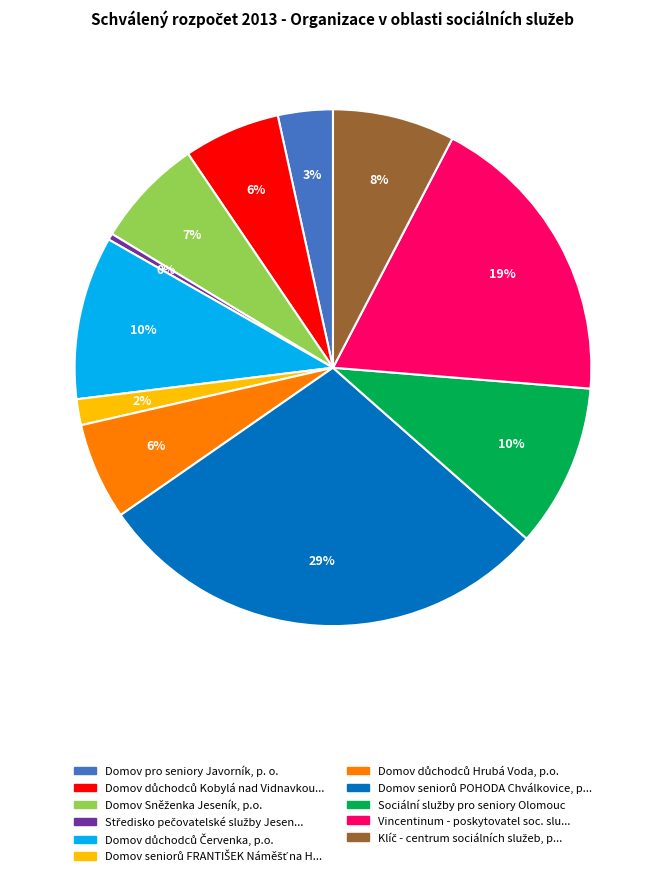

Is there a majority slice in this chart?

No